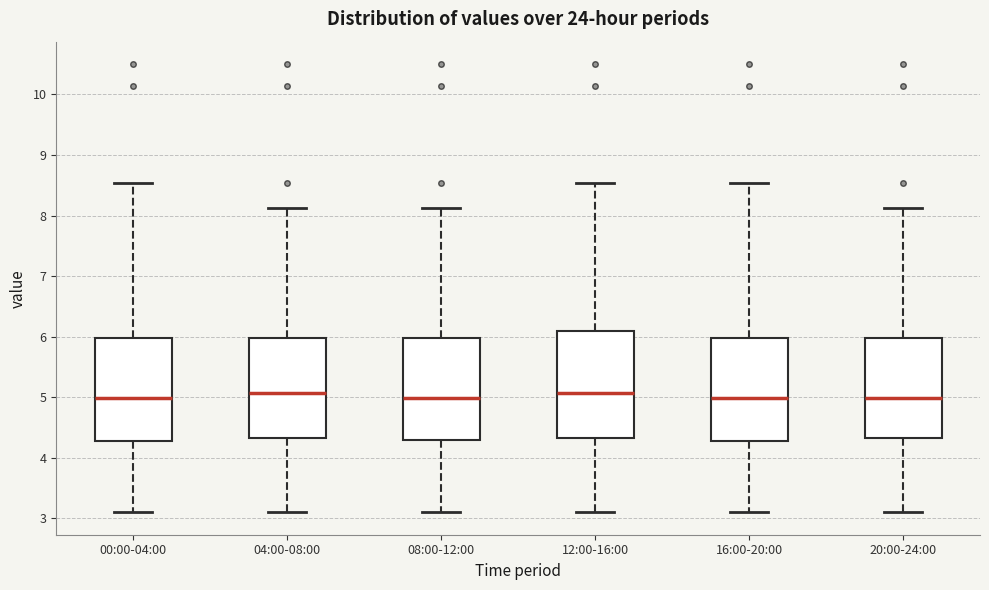

Reading left to right, transcribe this box plot: for each box, give where its median line is, the range the box spans, and where its two whiskers end, as read against the y-axis. The values are not printed on the chart, so give them approximately, as read against the axis.

00:00-04:00: median 5.0, box 4.3 to 6.0, whiskers 3.1 to 8.5
04:00-08:00: median 5.1, box 4.3 to 6.0, whiskers 3.1 to 8.1
08:00-12:00: median 5.0, box 4.3 to 6.0, whiskers 3.1 to 8.1
12:00-16:00: median 5.1, box 4.3 to 6.1, whiskers 3.1 to 8.5
16:00-20:00: median 5.0, box 4.3 to 6.0, whiskers 3.1 to 8.5
20:00-24:00: median 5.0, box 4.3 to 6.0, whiskers 3.1 to 8.1